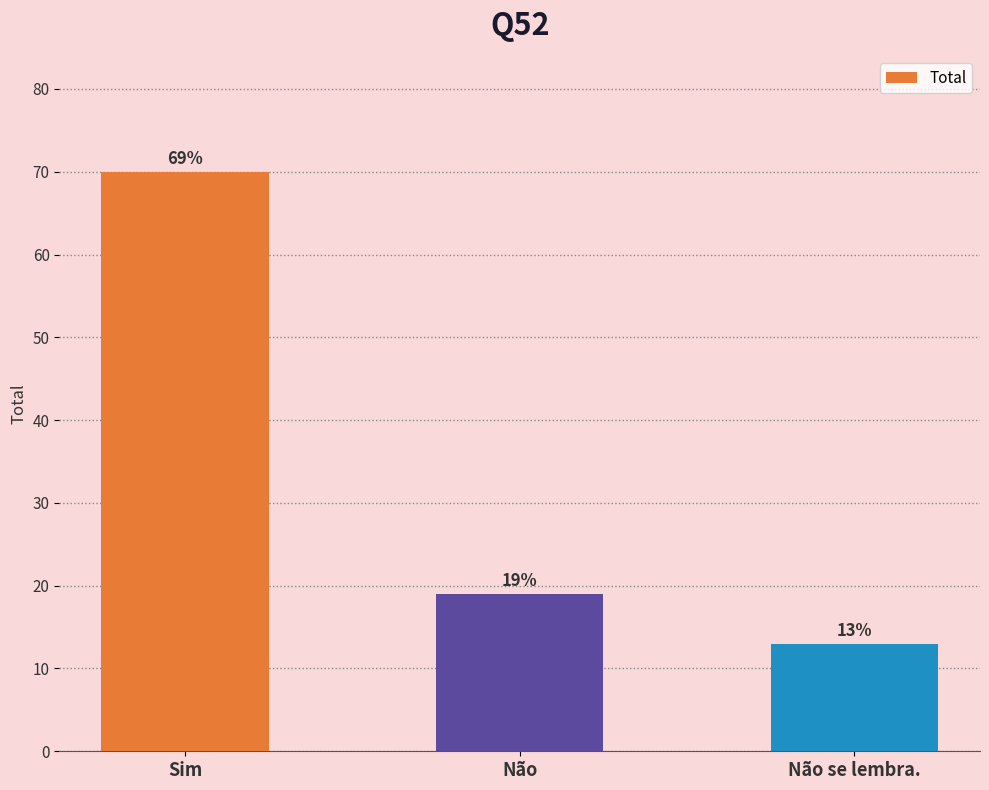

List the labels in order of value, largest first.

Sim, Não, Não se lembra.